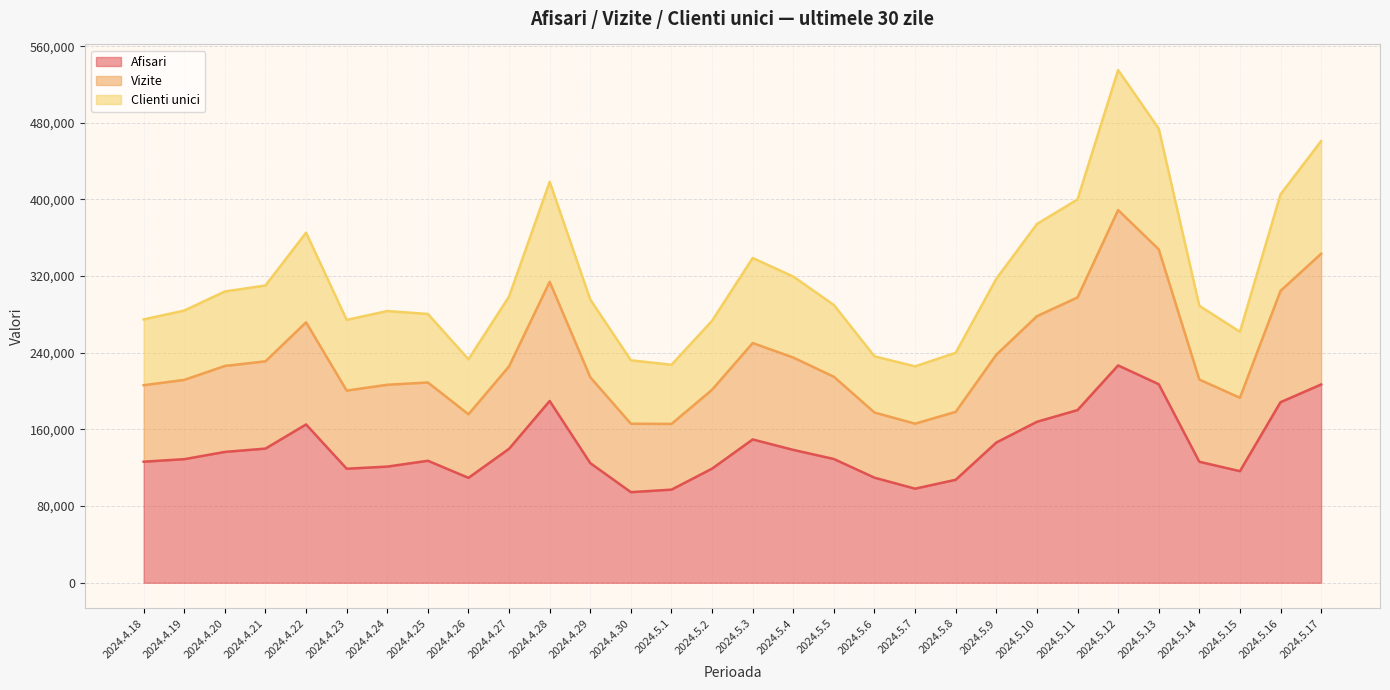

True or false: Afisari has a value of 239677 at 2024.5.11.

False